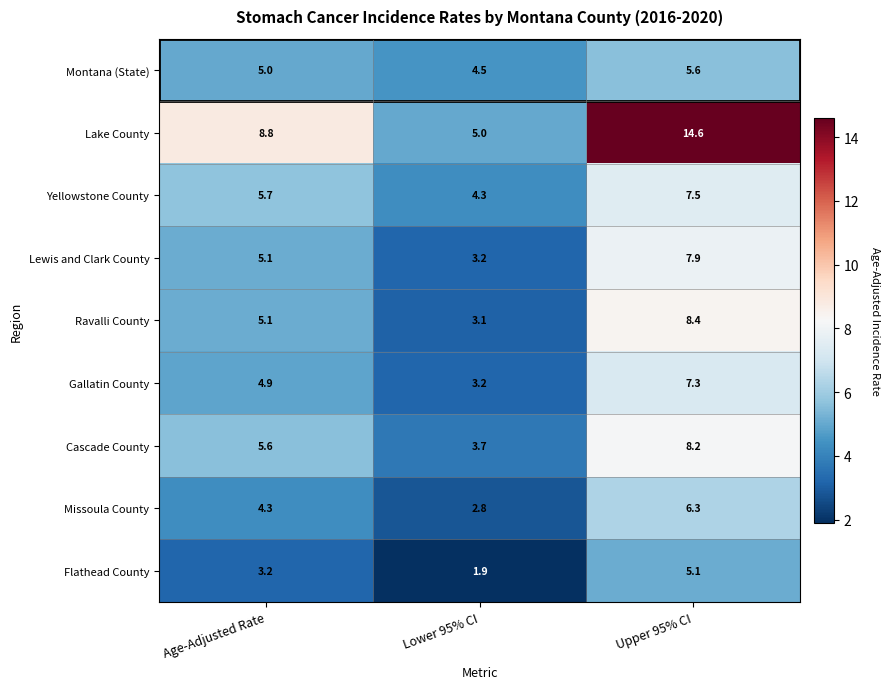

What is the difference between the highest and lowest values at Age-Adjusted Rate?

5.6